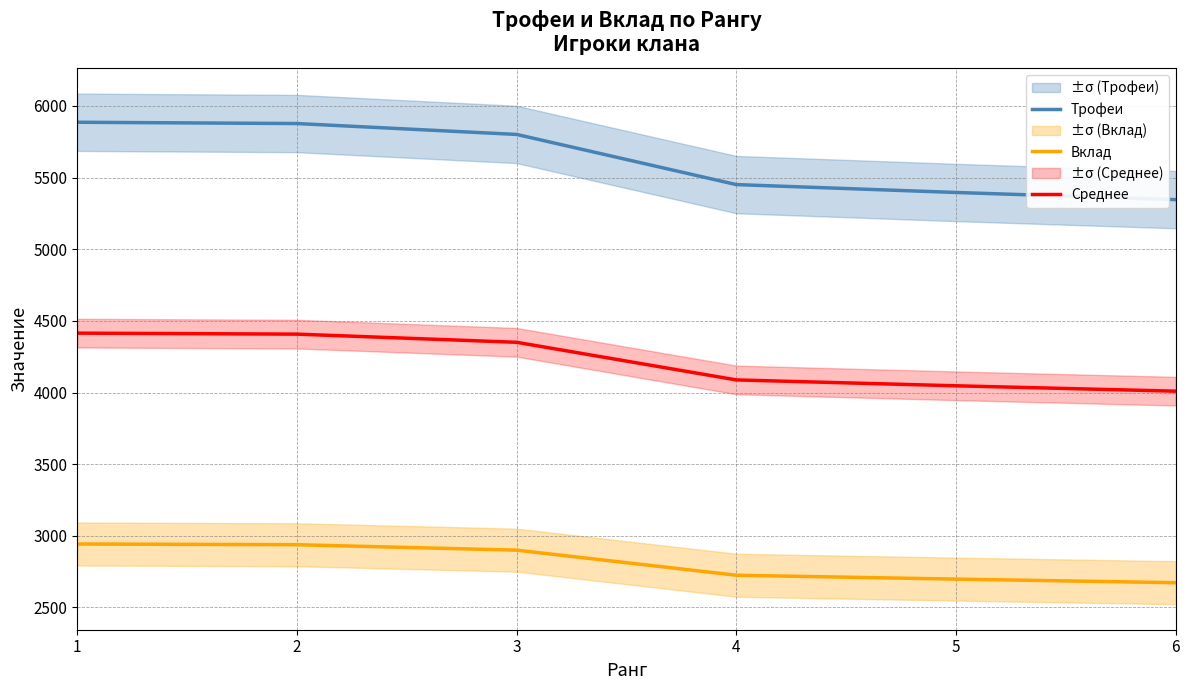

How many lines are shown in the chart?

3